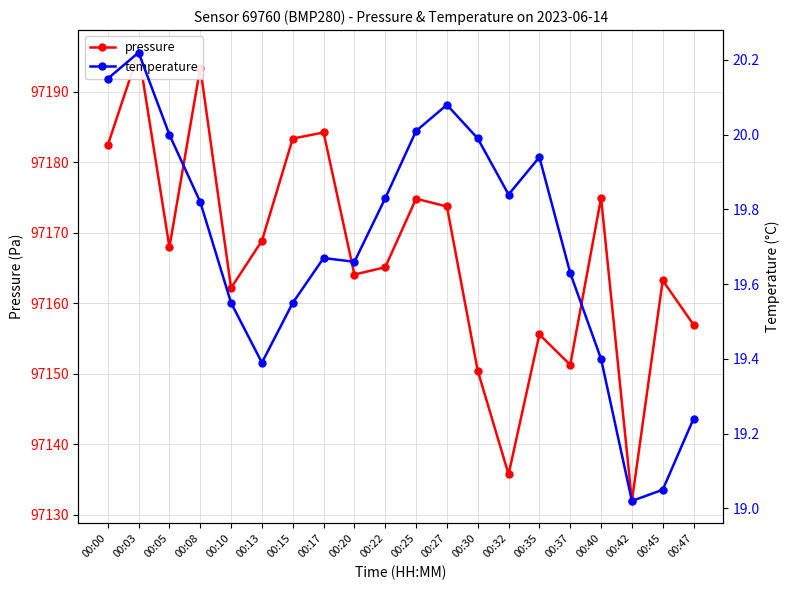

Reading right to left, what are all the values shown in this chart?

pressure: 00:47=97157.0	00:45=97163.2	00:42=97132.0	00:40=97175.0	00:37=97151.3	00:35=97155.6	00:32=97135.8	00:30=97150.4	00:27=97173.8	00:25=97174.8	00:22=97165.1	00:20=97164.1	00:17=97184.2	00:15=97183.4	00:13=97168.9	00:10=97162.2	00:08=97193.4	00:05=97168.0	00:03=97195.6	00:00=97182.4
temperature: 00:47=19.2	00:45=19.1	00:42=19.0	00:40=19.4	00:37=19.6	00:35=19.9	00:32=19.8	00:30=20.0	00:27=20.1	00:25=20.0	00:22=19.8	00:20=19.7	00:17=19.7	00:15=19.6	00:13=19.4	00:10=19.6	00:08=19.8	00:05=20.0	00:03=20.2	00:00=20.1